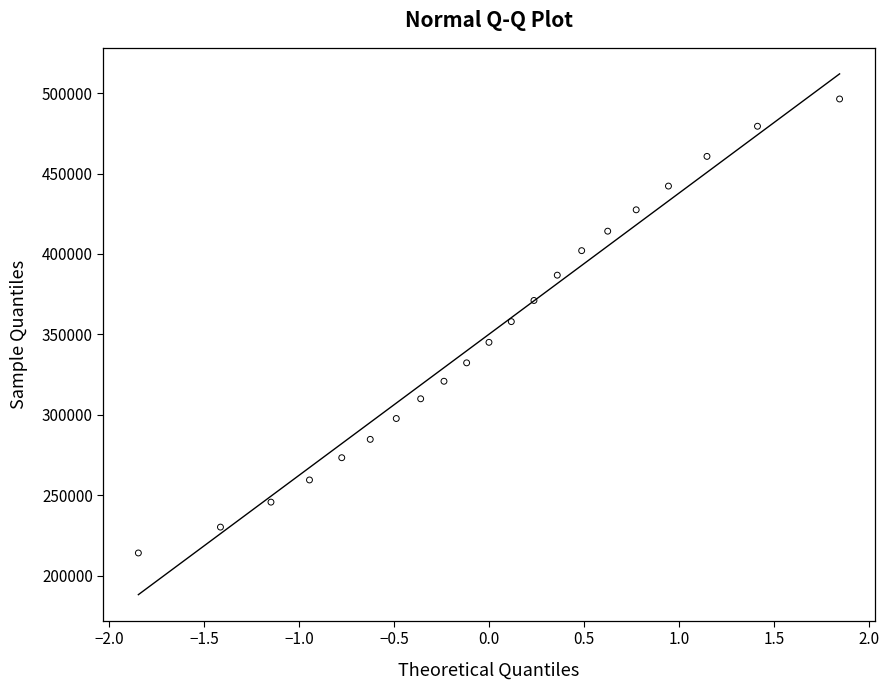

What is the range of Y values (max minus min)?

282265